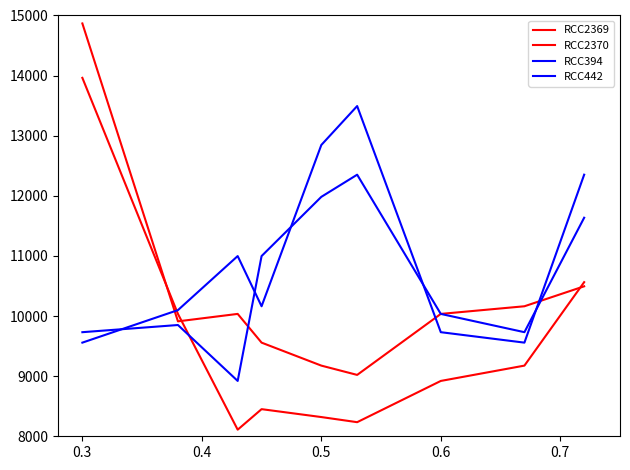

How many lines are shown in the chart?

4